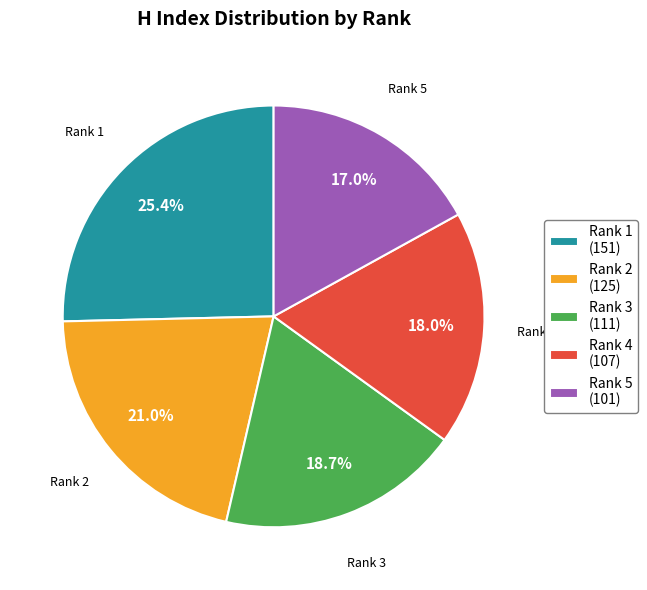

Count the number of slices in the pie.

5